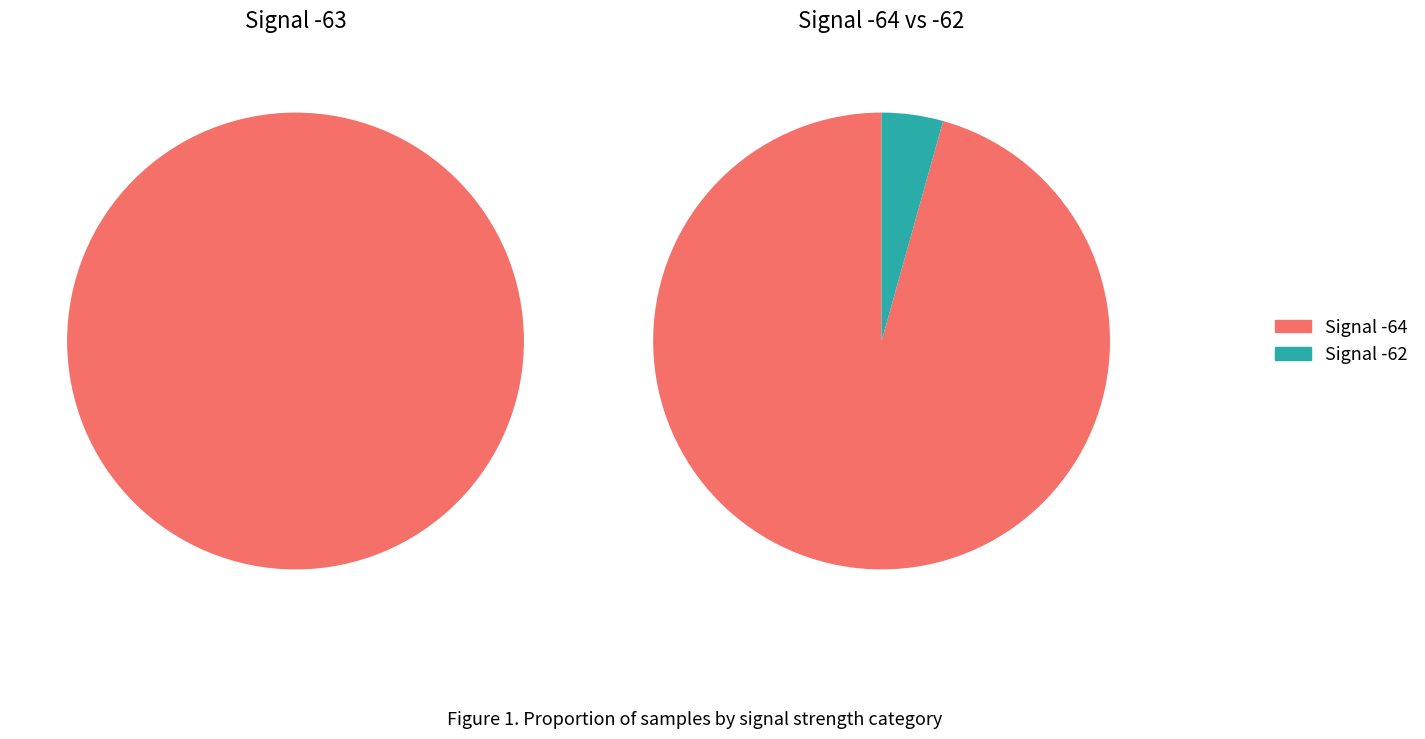

To the nearest percent, what is the combined percentage of Signal -64 and Signal -63?

67%